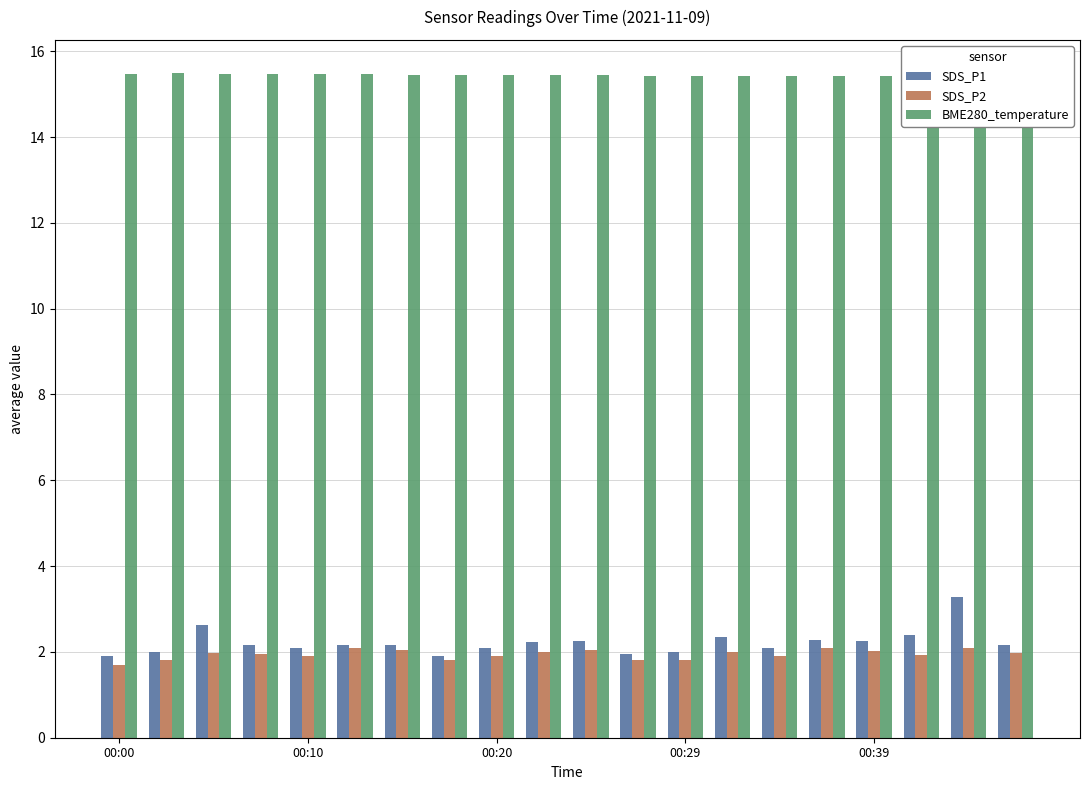

What is the difference between the maximum and second lowest values in the SDS_P1 series?

1.4